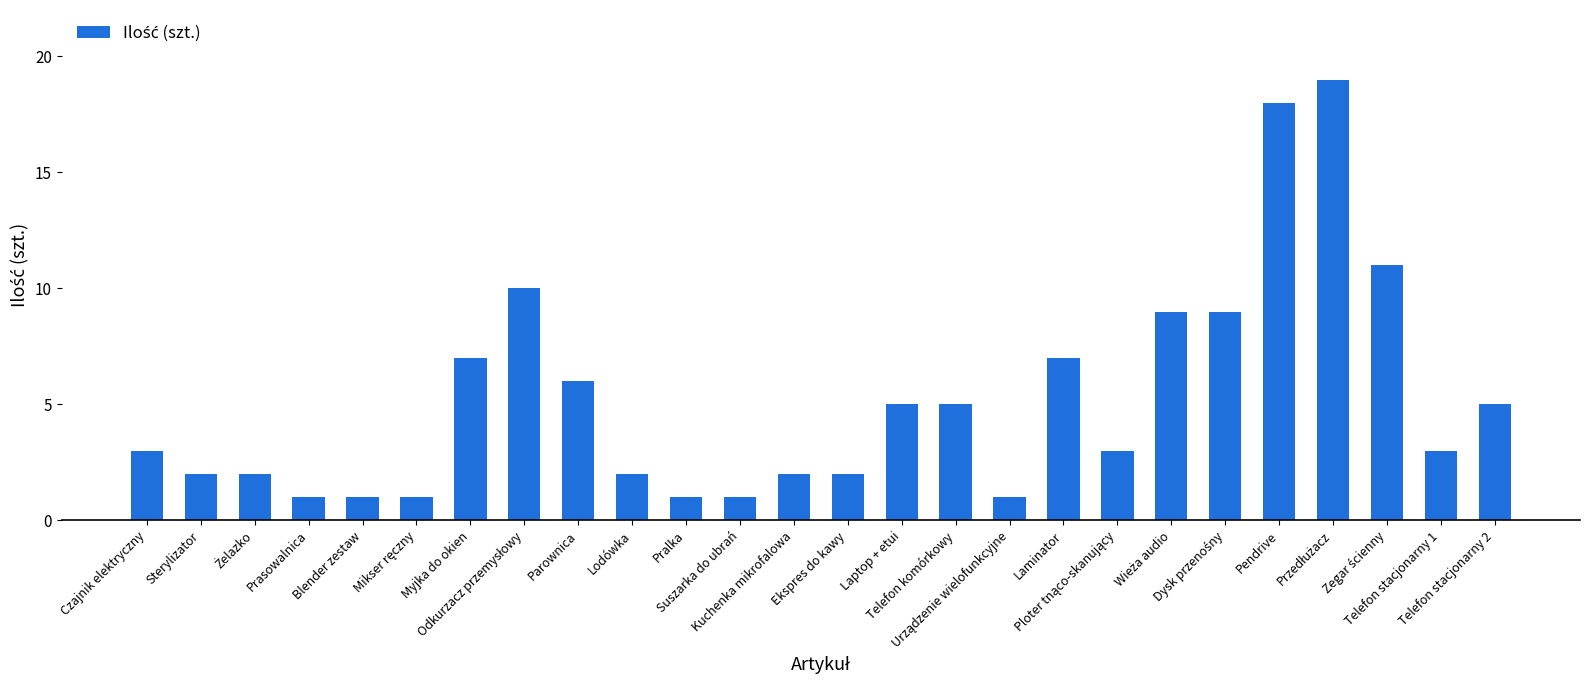

The chart shows a value of 1 at Pralka. True or false?

True